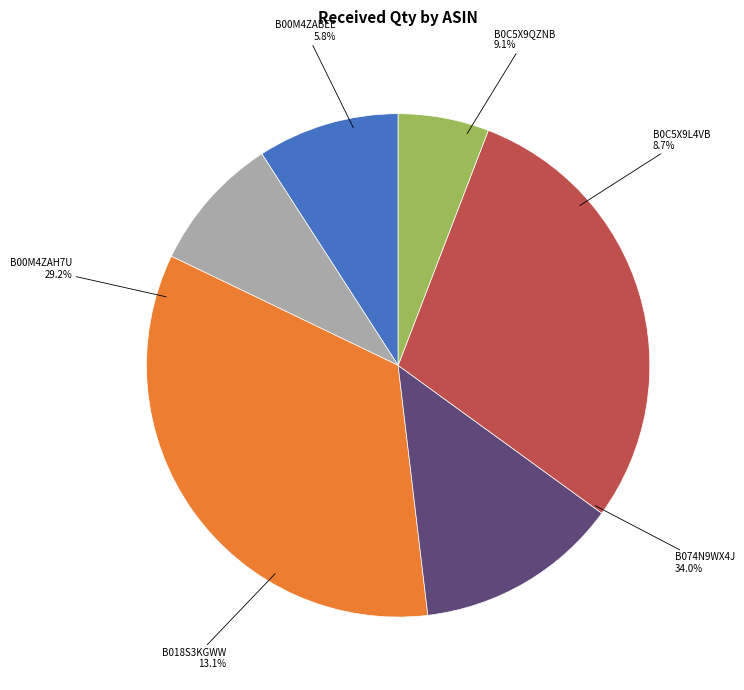

Is the sum of B0C5X9L4VB and B00M4ZABEE greater than half?

No